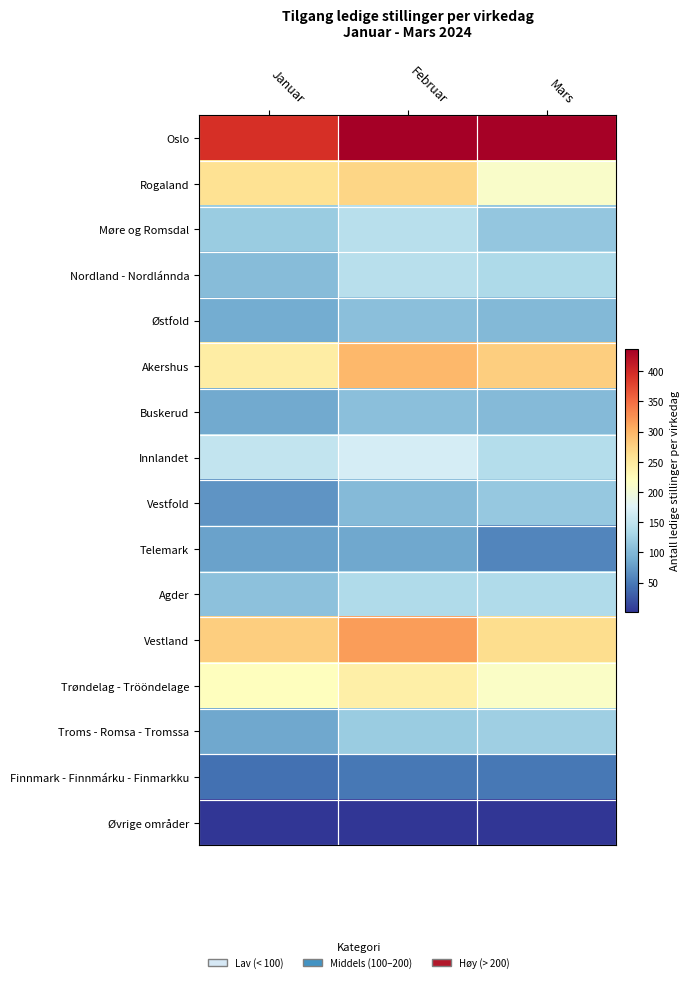

At which category is the sum across all series the highest?

Februar